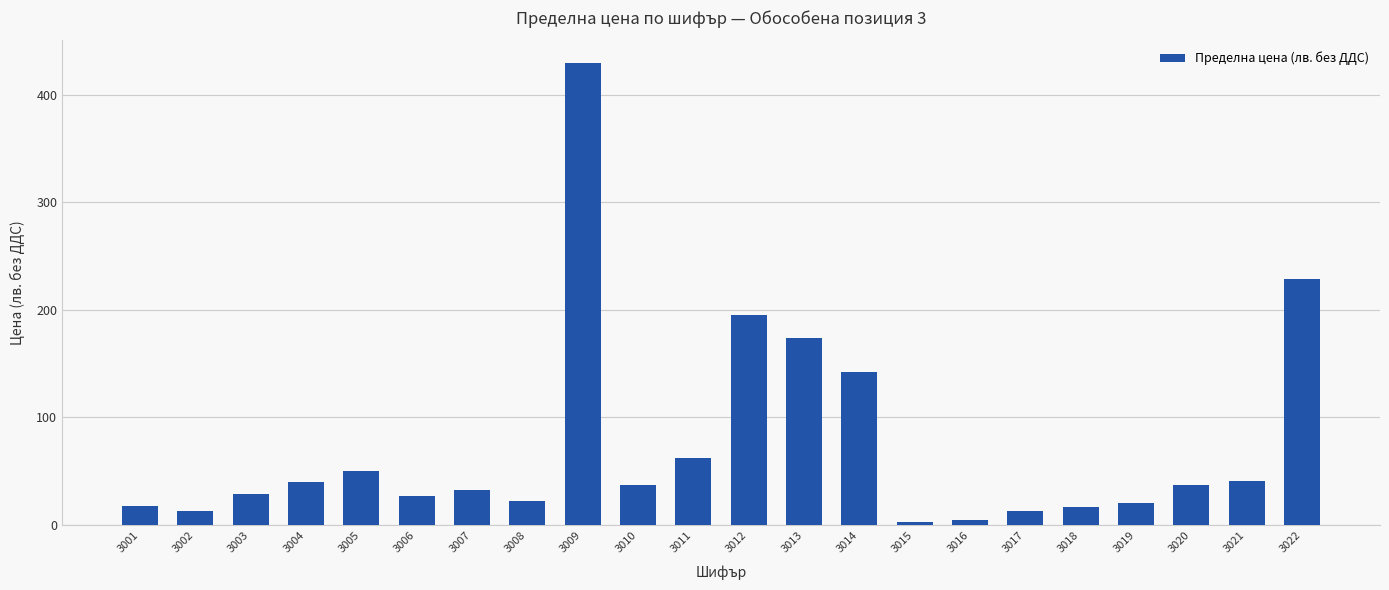

How many series are shown in this chart?

1